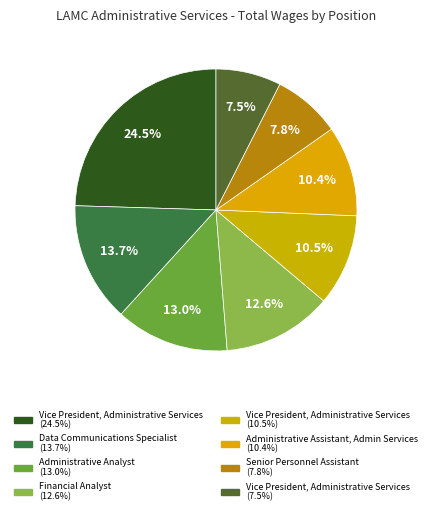

Rank the categories by value from lowest to highest.

Vice President, Administrative Services (61318), Senior Personnel Assistant, Administrative Assistant, Admin Services, Vice President, Administrative Services (86133), Financial Analyst, Administrative Analyst, Data Communications Specialist, Vice President, Administrative Services (201131)